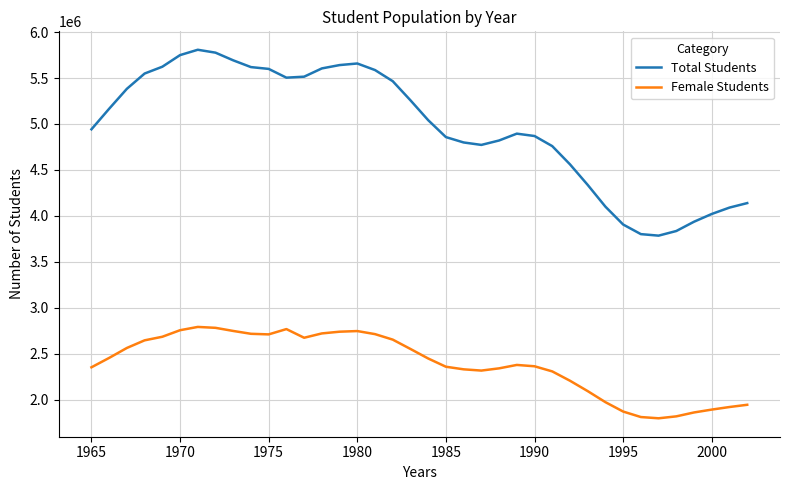

What is the greatest value displayed?

5807448